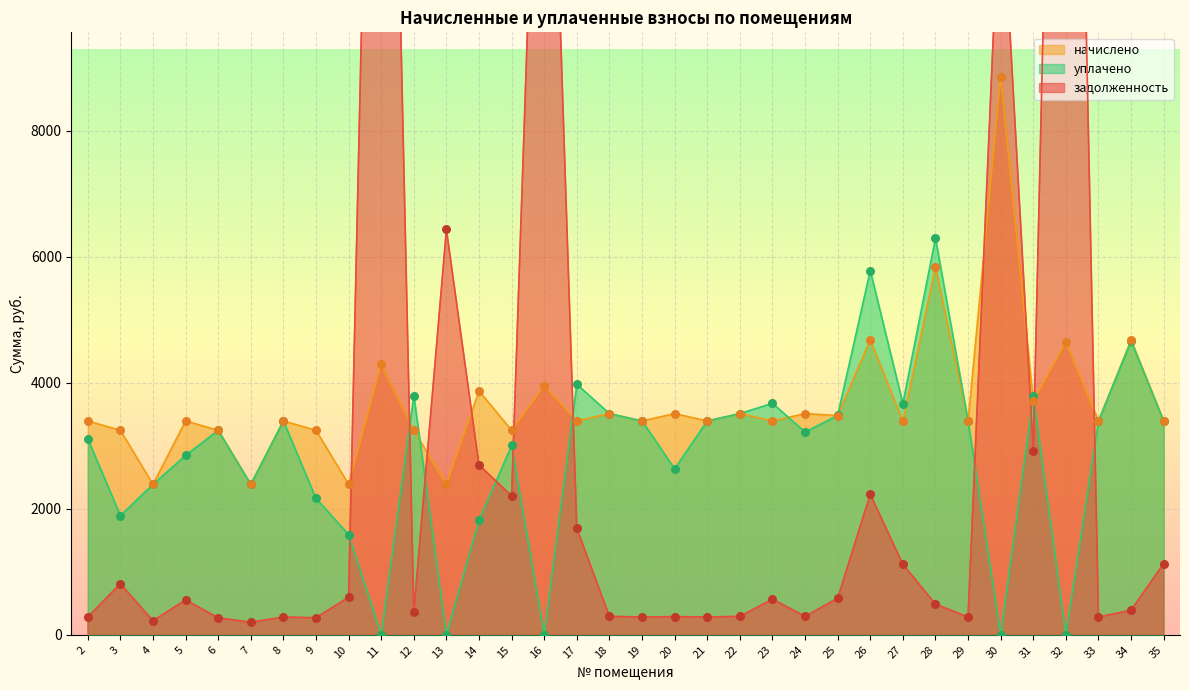

Is the value of начислено at 32 greater than the value of уплачено at 17?

Yes